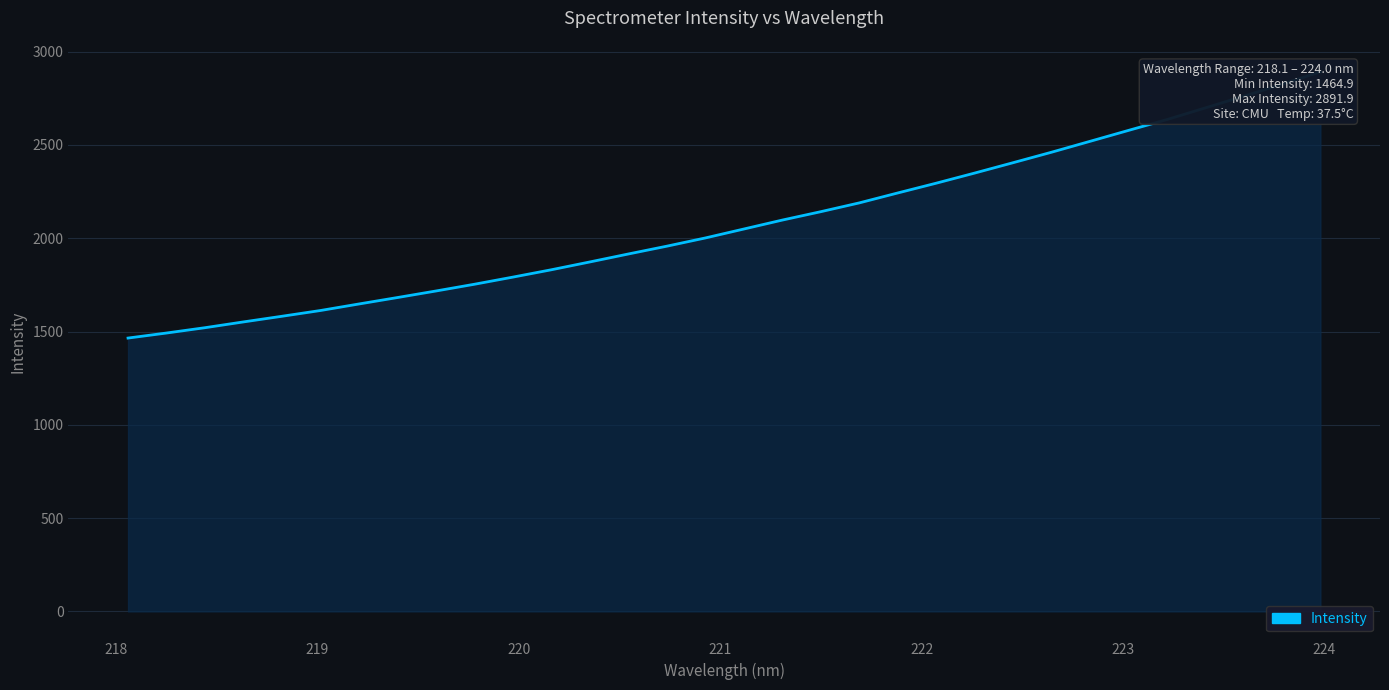

What is the sum of all values?

66532.3